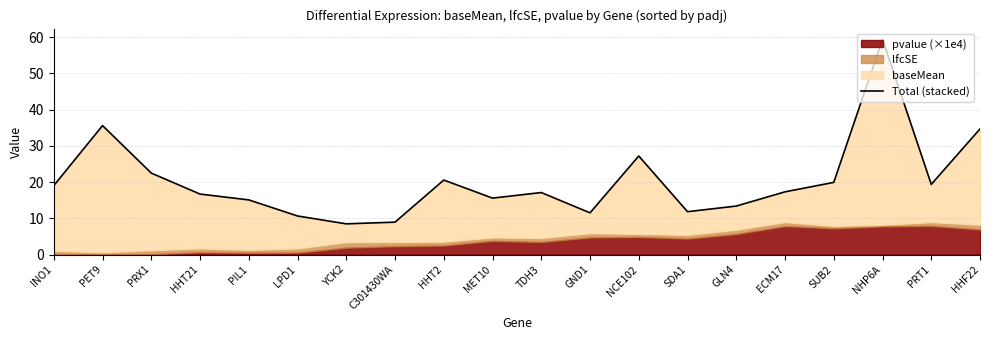

Reading right to left, what are all the values shown in this chart?

34.7	19.4	59.4	19.9	17.3	13.4	11.8	27.2	11.5	17.1	15.6	20.6	8.9	8.5	10.6	15.1	16.7	22.5	35.6	19.0